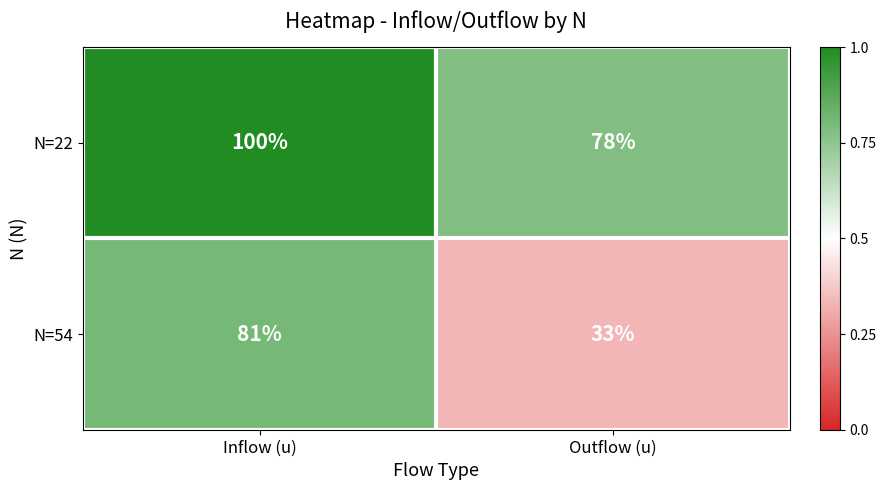

At which category is the sum across all series the highest?

Inflow (u)